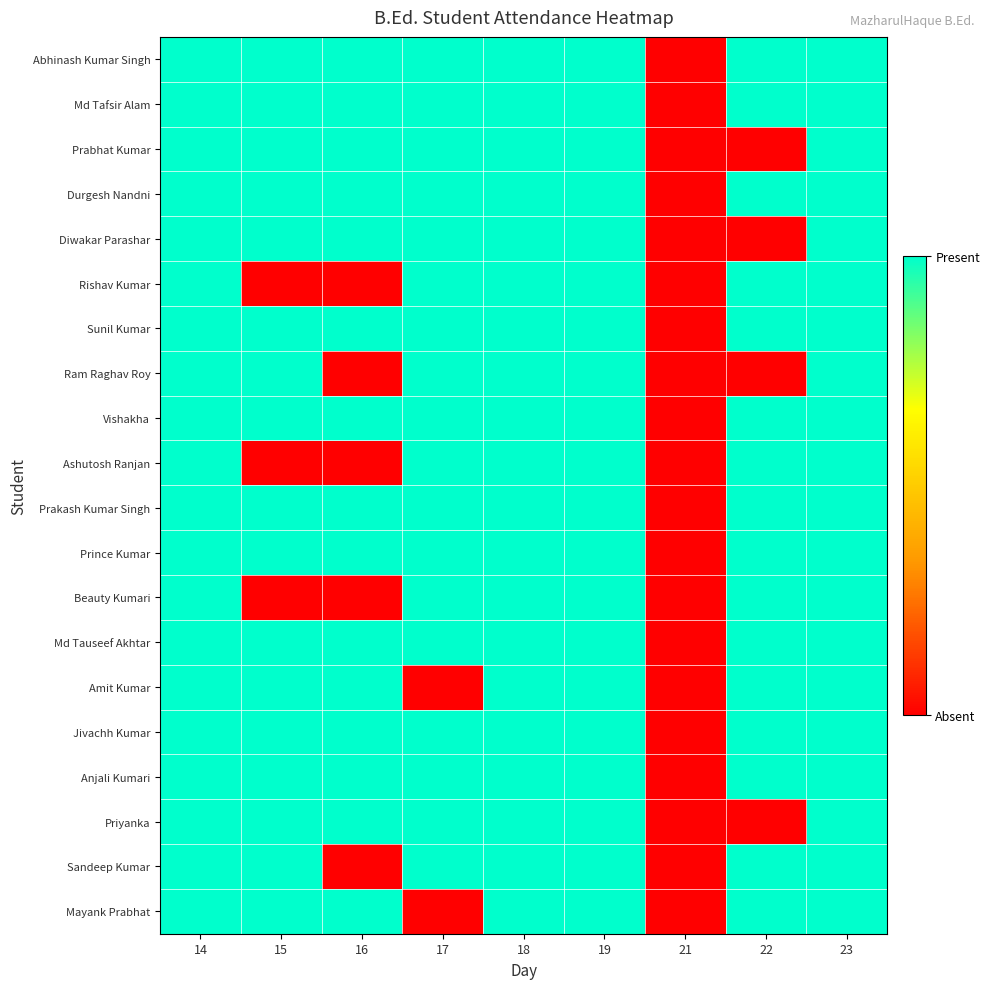

What is the total value across all series at 14?

20